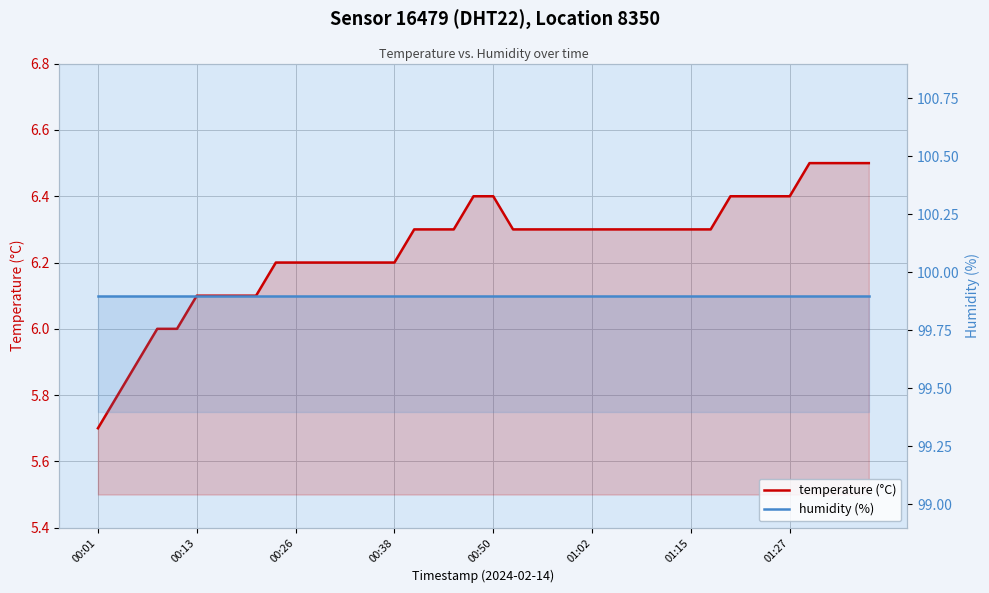

The temperature (°C) series shows 1.6 at 00:50. True or false?

False